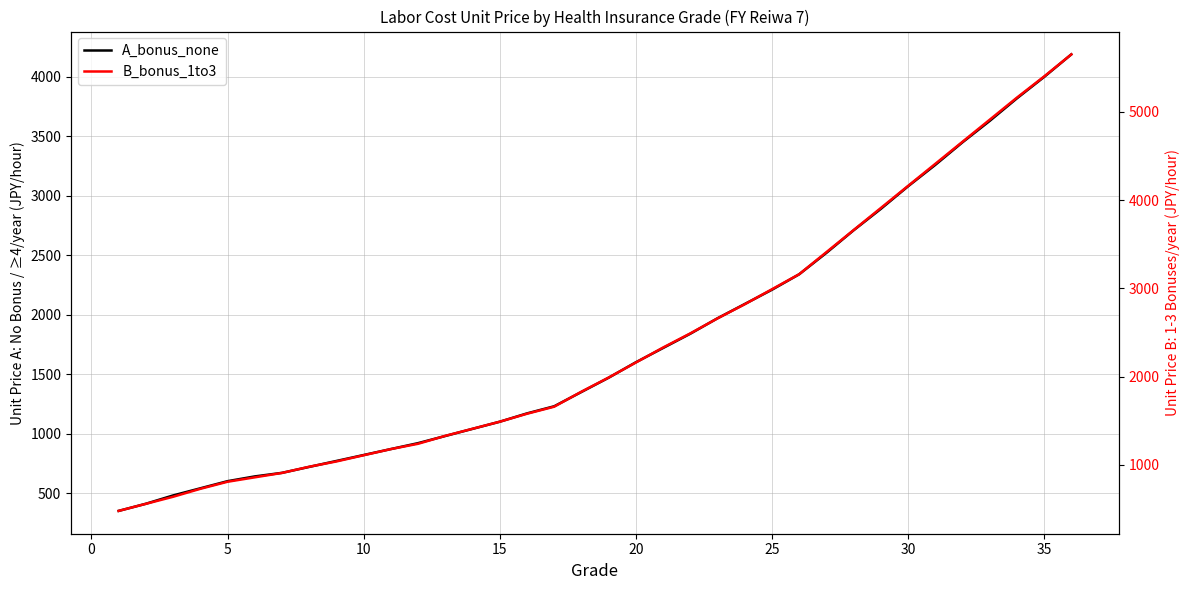

Which series has the largest range (max minus min)?

B_bonus_1to3